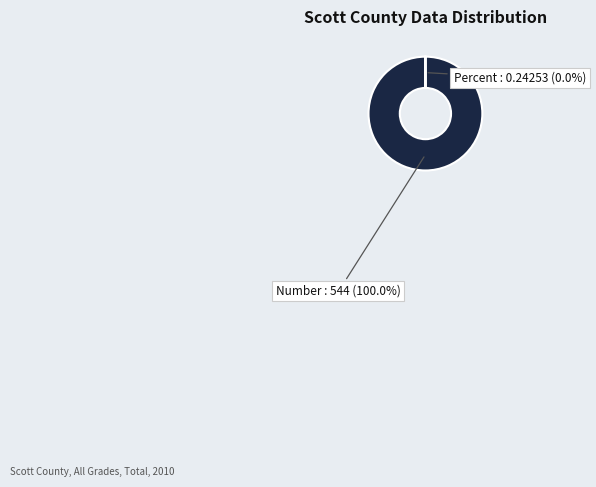

Which category has the biggest portion of the pie?

Number